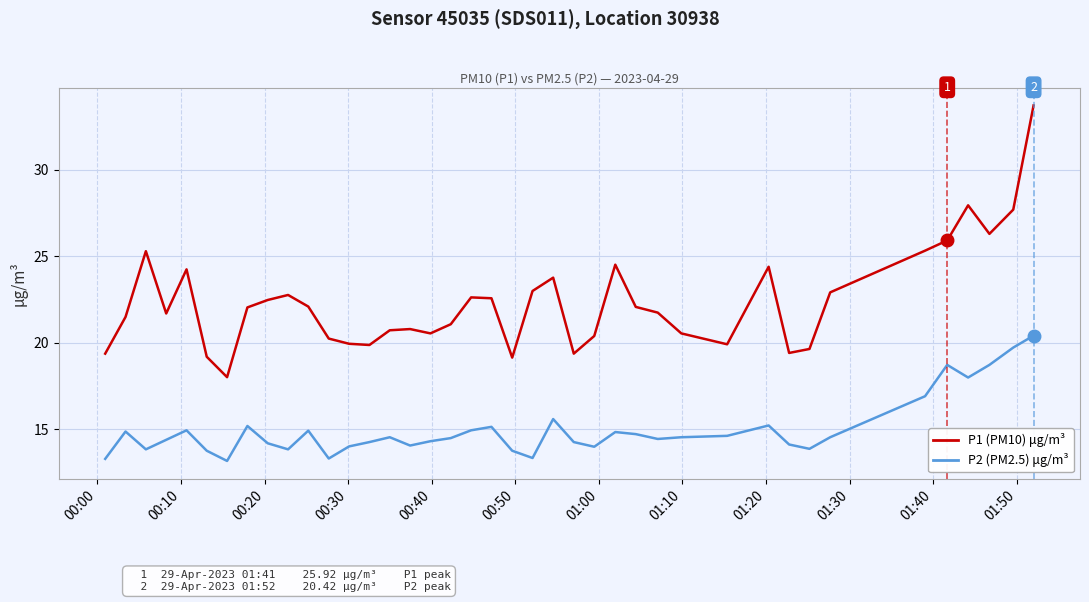

What is the difference between the maximum and second lowest values in the P1 (PM10) μg/m³ series?

14.6